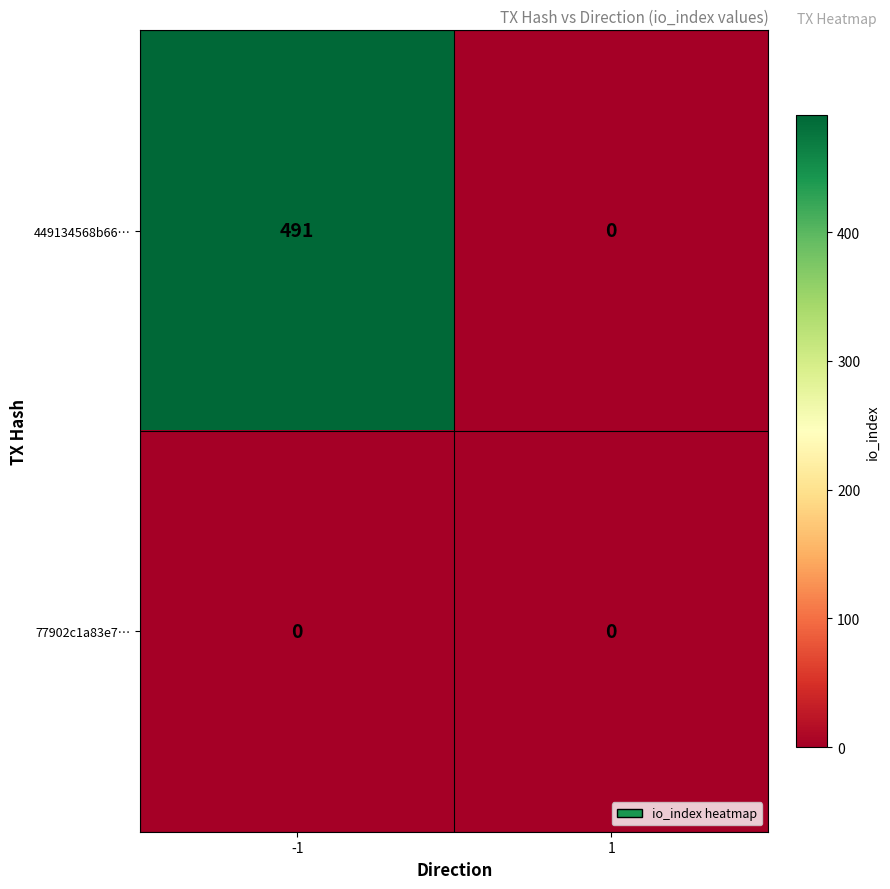

True or false: 449134568b66… has a value of 823 at -1.

False